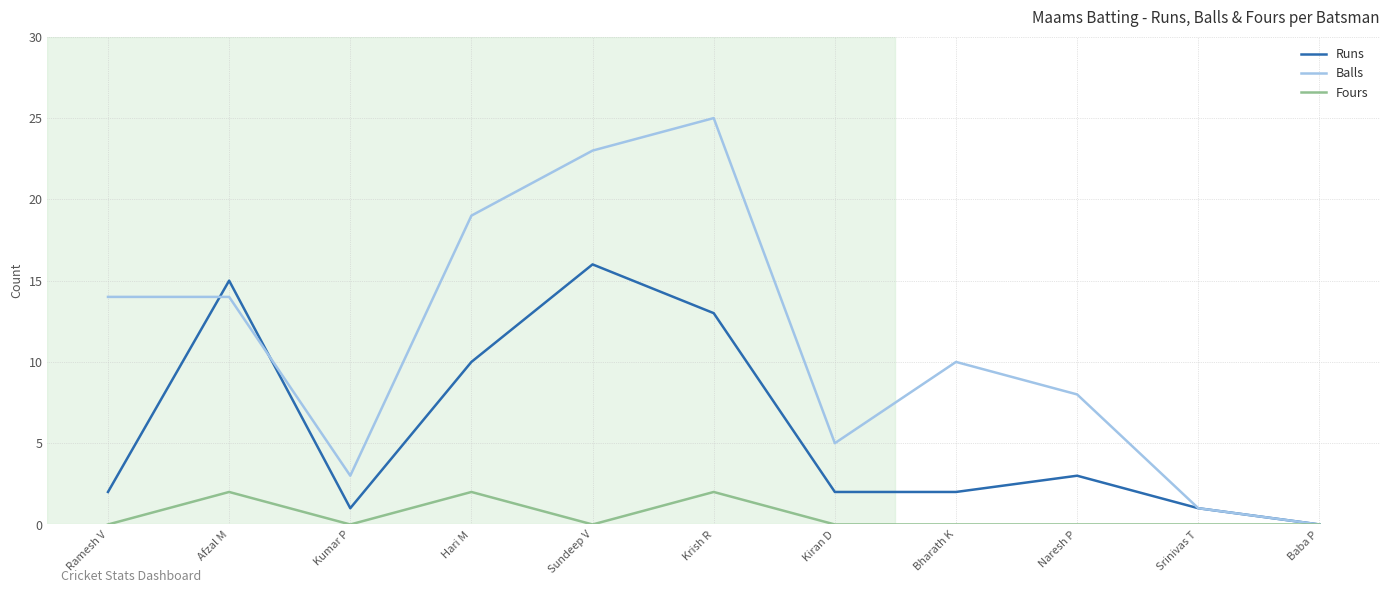

True or false: Fours has a value of 2 at Hari M.

True